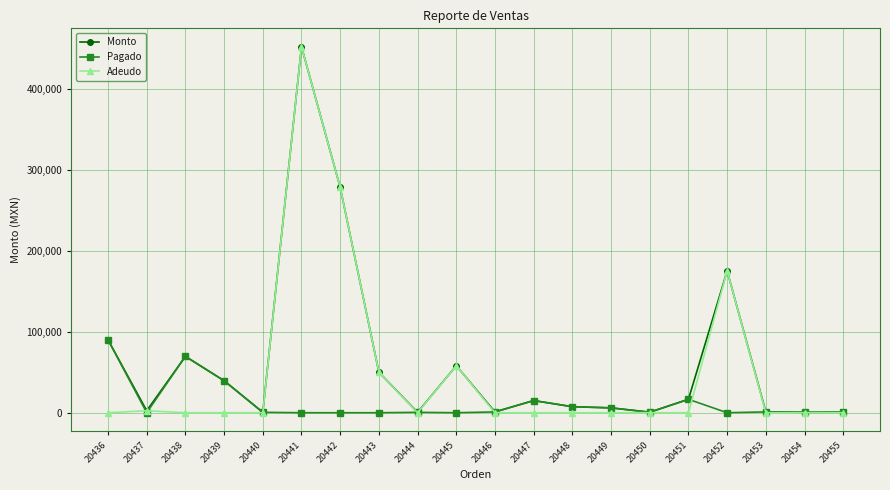

How many data points does each series have?

20